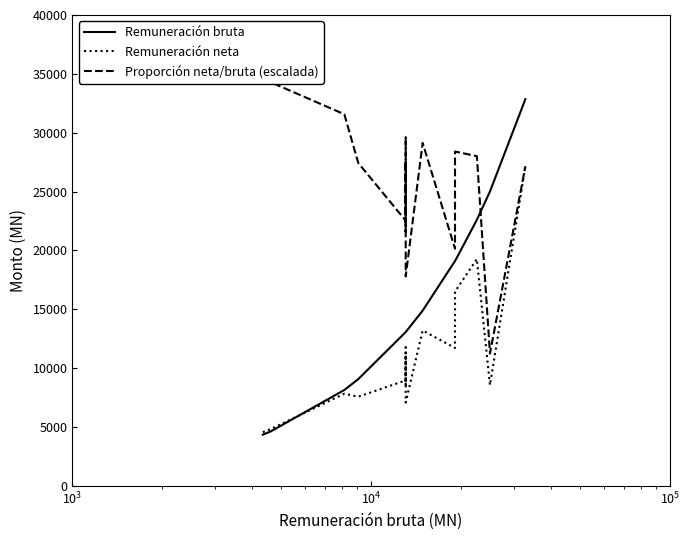

What is the value of the Remuneración bruta point at the 15th from the left?

19095.0